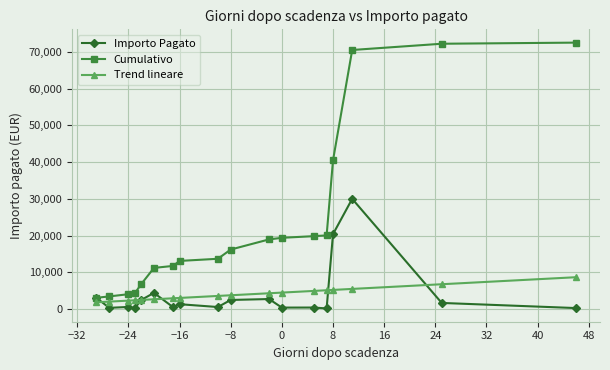

True or false: Cumulativo and Trend lineare cross at least once.

False